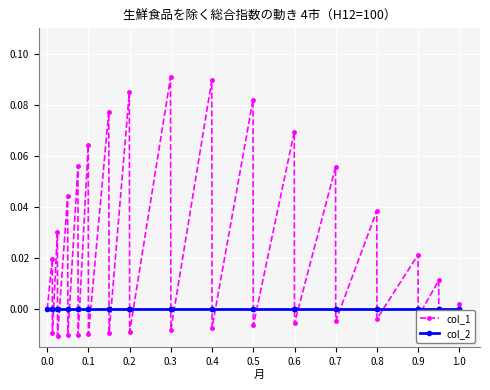

What is the maximum value shown in the chart?

0.1